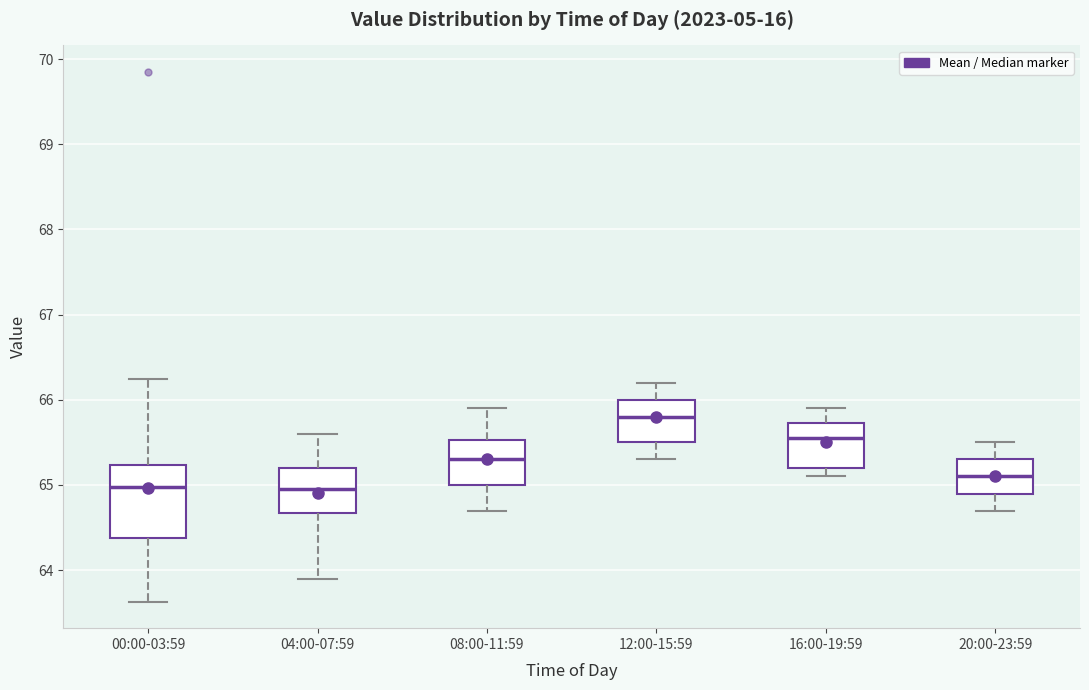

Reading left to right, transcribe this box plot: for each box, give where its median line is, the range the box spans, and where its two whiskers end, as read against the y-axis. The values are not printed on the chart, so give them approximately, as read against the axis.

00:00-03:59: median 65.0, box 64.4 to 65.2, whiskers 63.6 to 66.2
04:00-07:59: median 65.0, box 64.7 to 65.2, whiskers 63.9 to 65.6
08:00-11:59: median 65.3, box 65.0 to 65.5, whiskers 64.7 to 65.9
12:00-15:59: median 65.8, box 65.5 to 66.0, whiskers 65.3 to 66.2
16:00-19:59: median 65.6, box 65.2 to 65.7, whiskers 65.1 to 65.9
20:00-23:59: median 65.1, box 64.9 to 65.3, whiskers 64.7 to 65.5